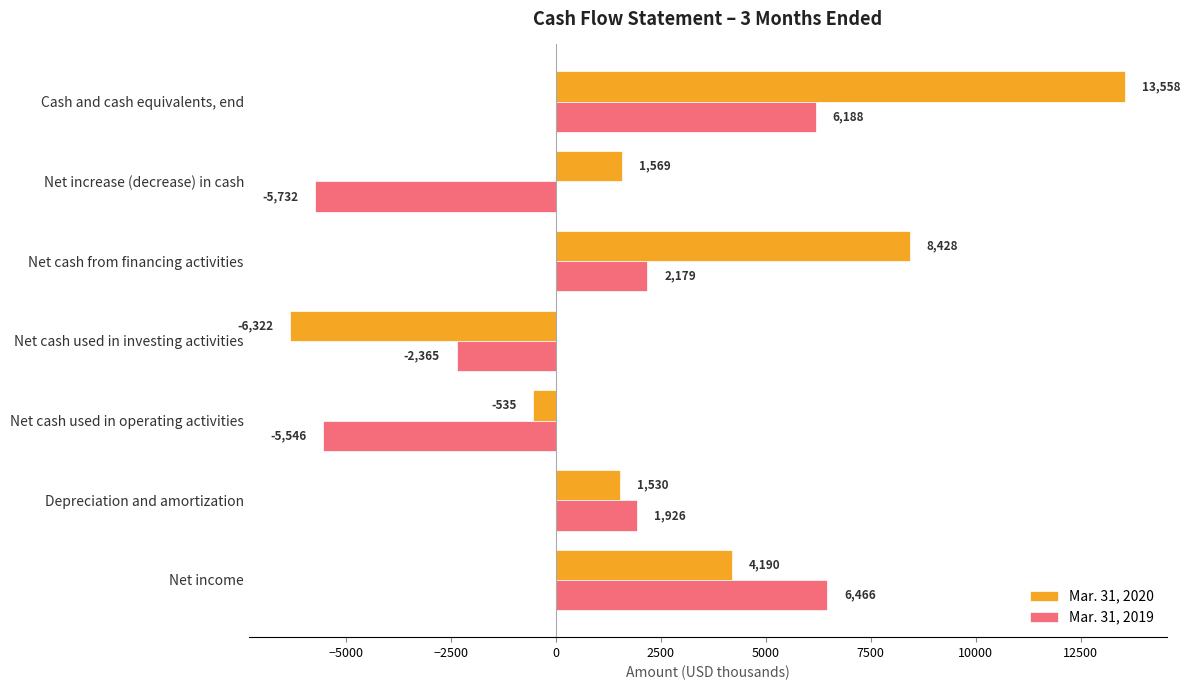

What are all the series names shown in the legend?

Mar. 31, 2020, Mar. 31, 2019